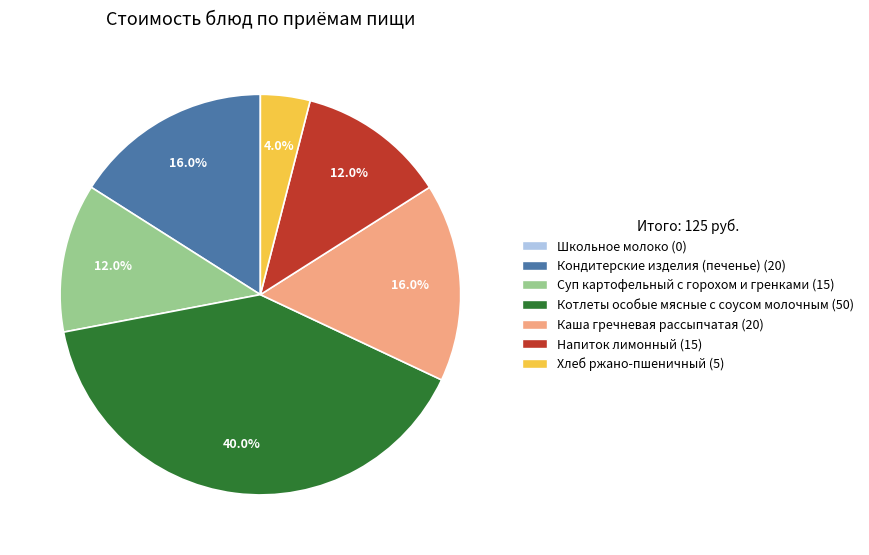

To the nearest percent, what portion does Котлеты особые мясные с соусом молочным represent?

40%